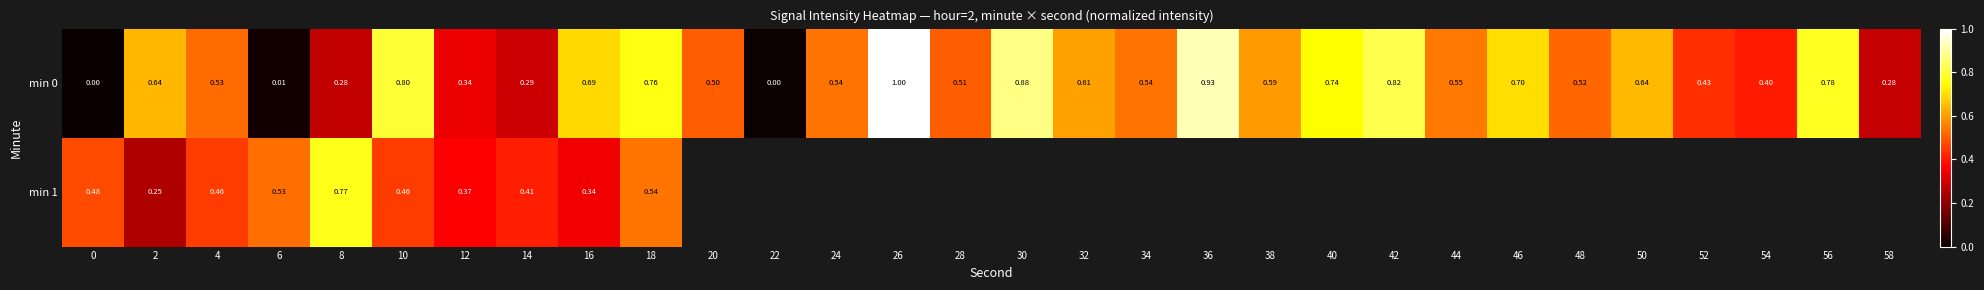

Which label corresponds to the largest value in the chart?

26